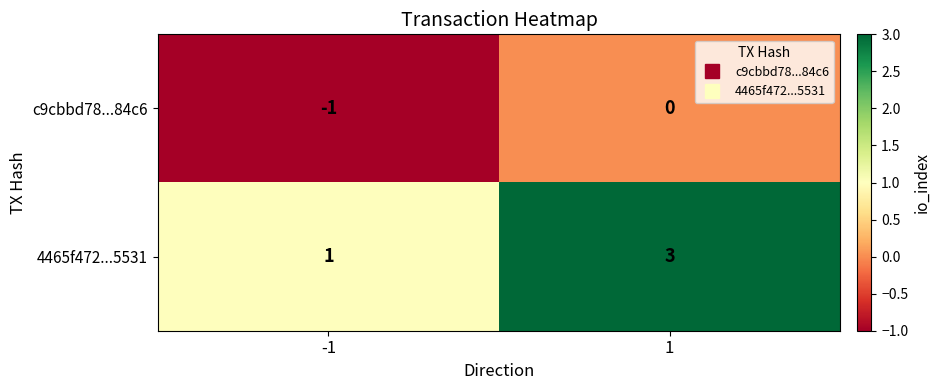

What is the maximum value shown in the chart?

3